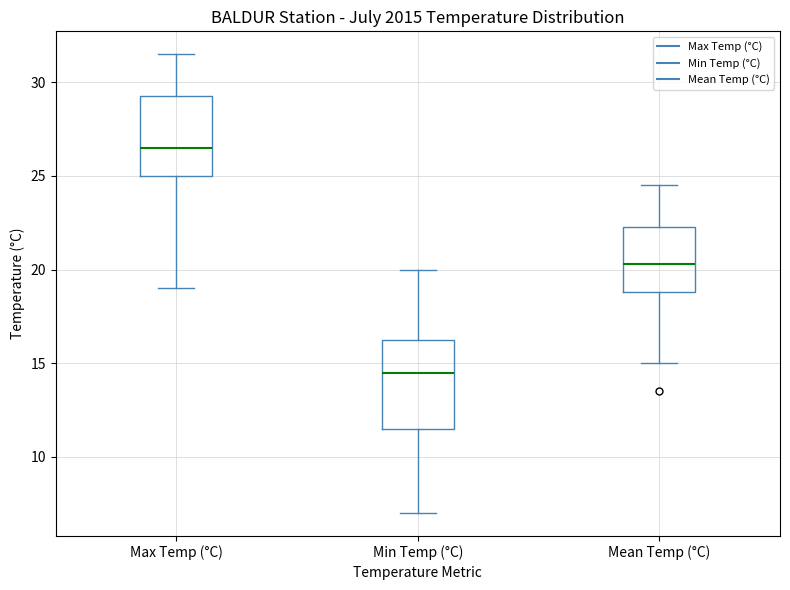

Comparing the boxes themselves (not the whiskers), which one is the tallest?

Min Temp (°C)